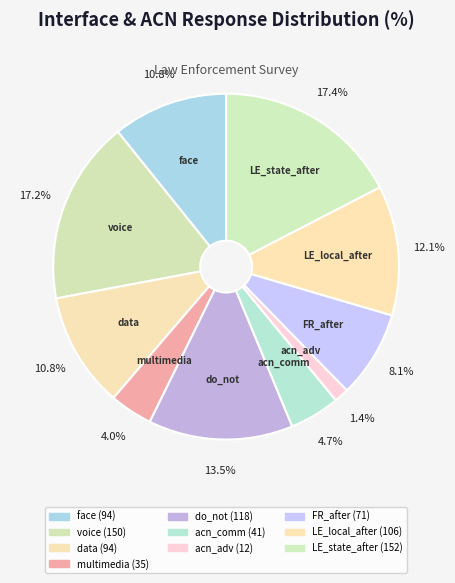

What is the smallest slice in the pie chart?

acn_advanced